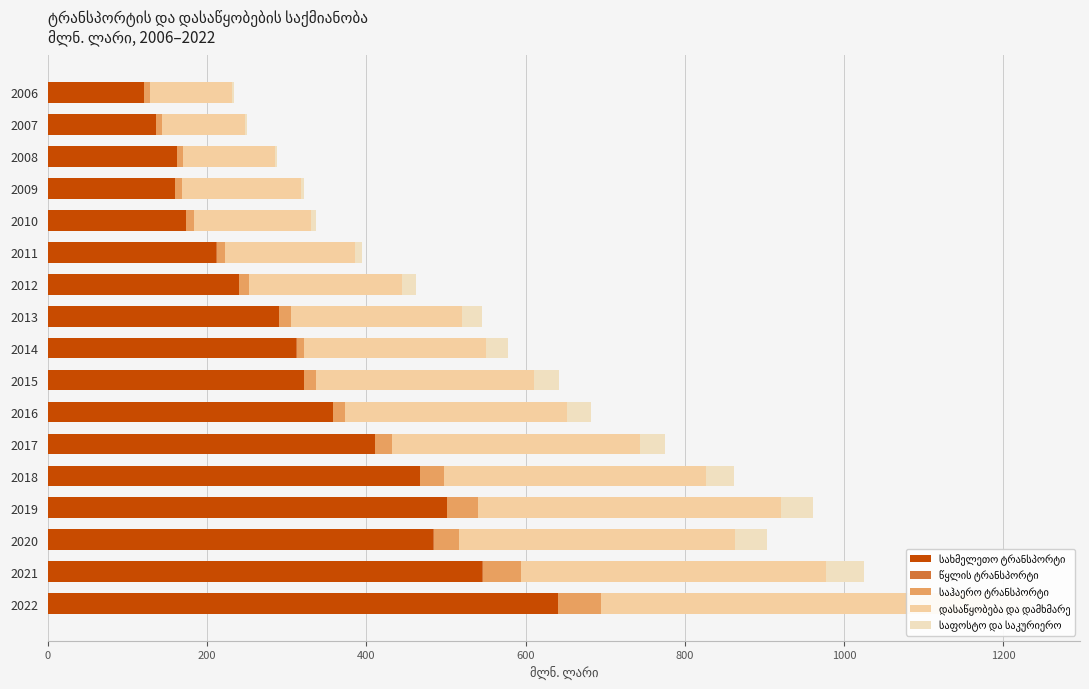

Between 2014 and 2019, which series saw the biggest shift?

სახმელეთო ტრანსპორტი